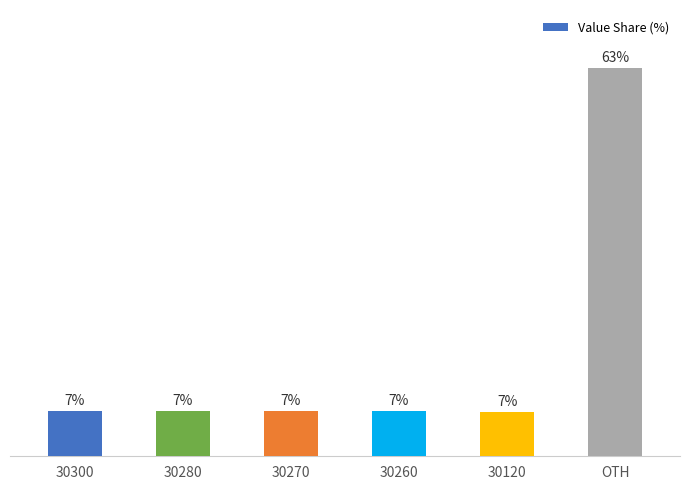

List the labels in order of value, smallest first.

30120, 30260, 30270, 30280, 30300, OTH